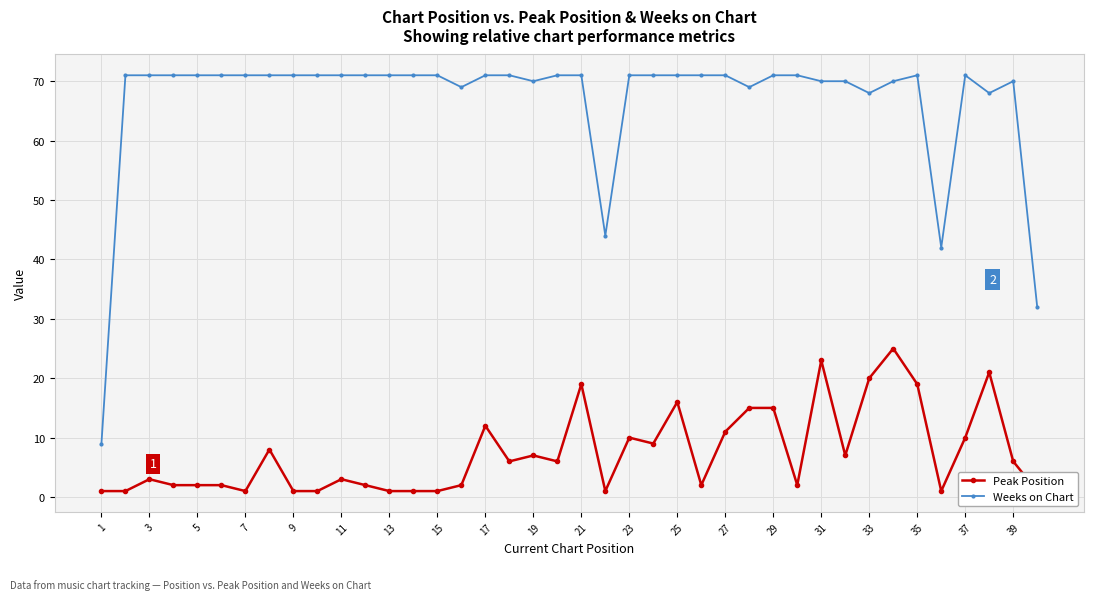

What is the greatest value displayed?

71